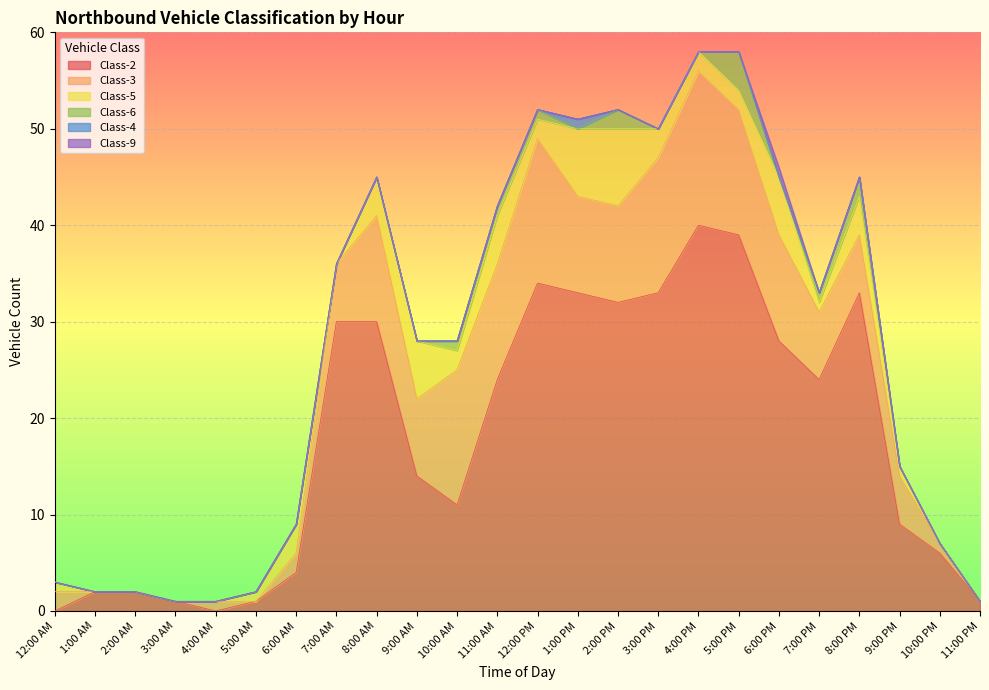

At how many categories does at least one series exceed 20?

12